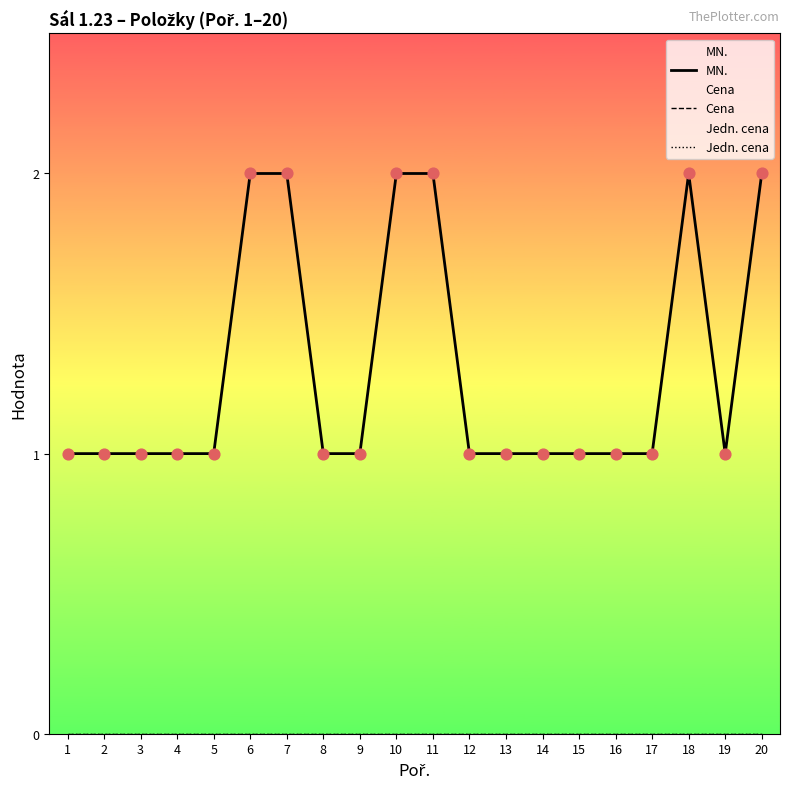

Which series reaches the minimum Y coordinate?

Cena